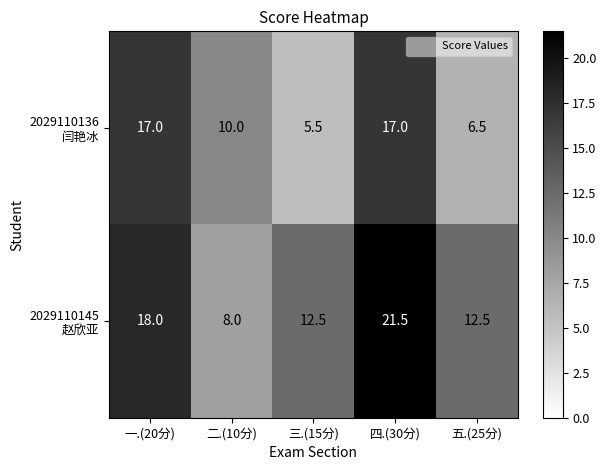

At which category does the chart reach its peak across all series?

四.(30分)